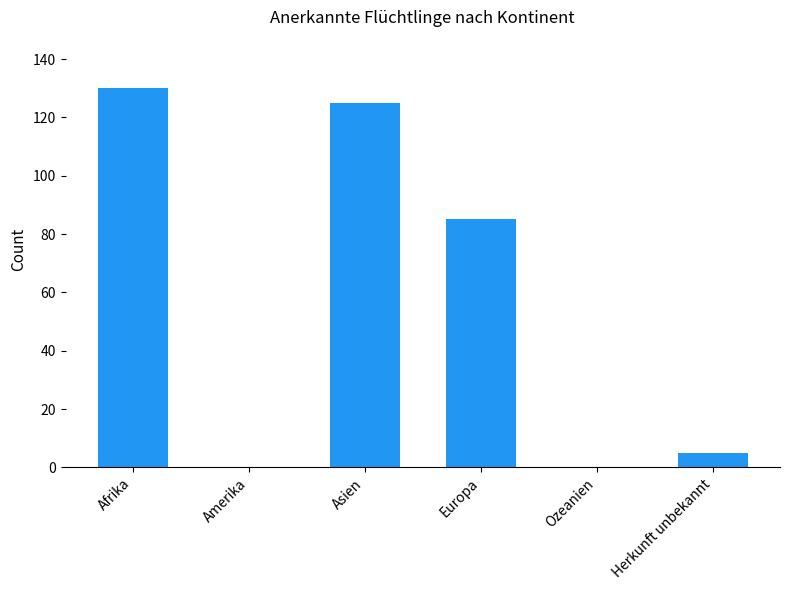

Reading left to right, extract all data points from this chart.

130	0	125	85	0	5